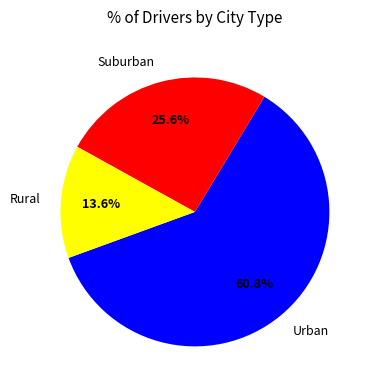

Count the number of slices in the pie.

3